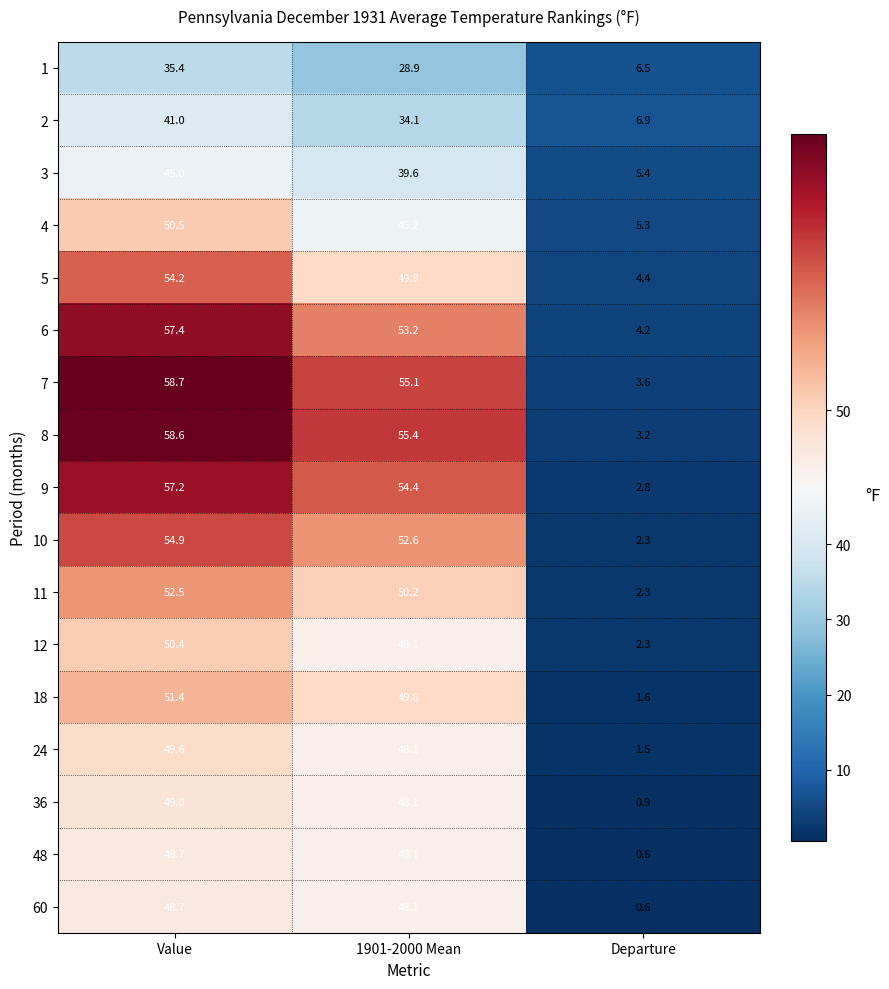

The 11 series shows 2.3 at Departure. True or false?

True